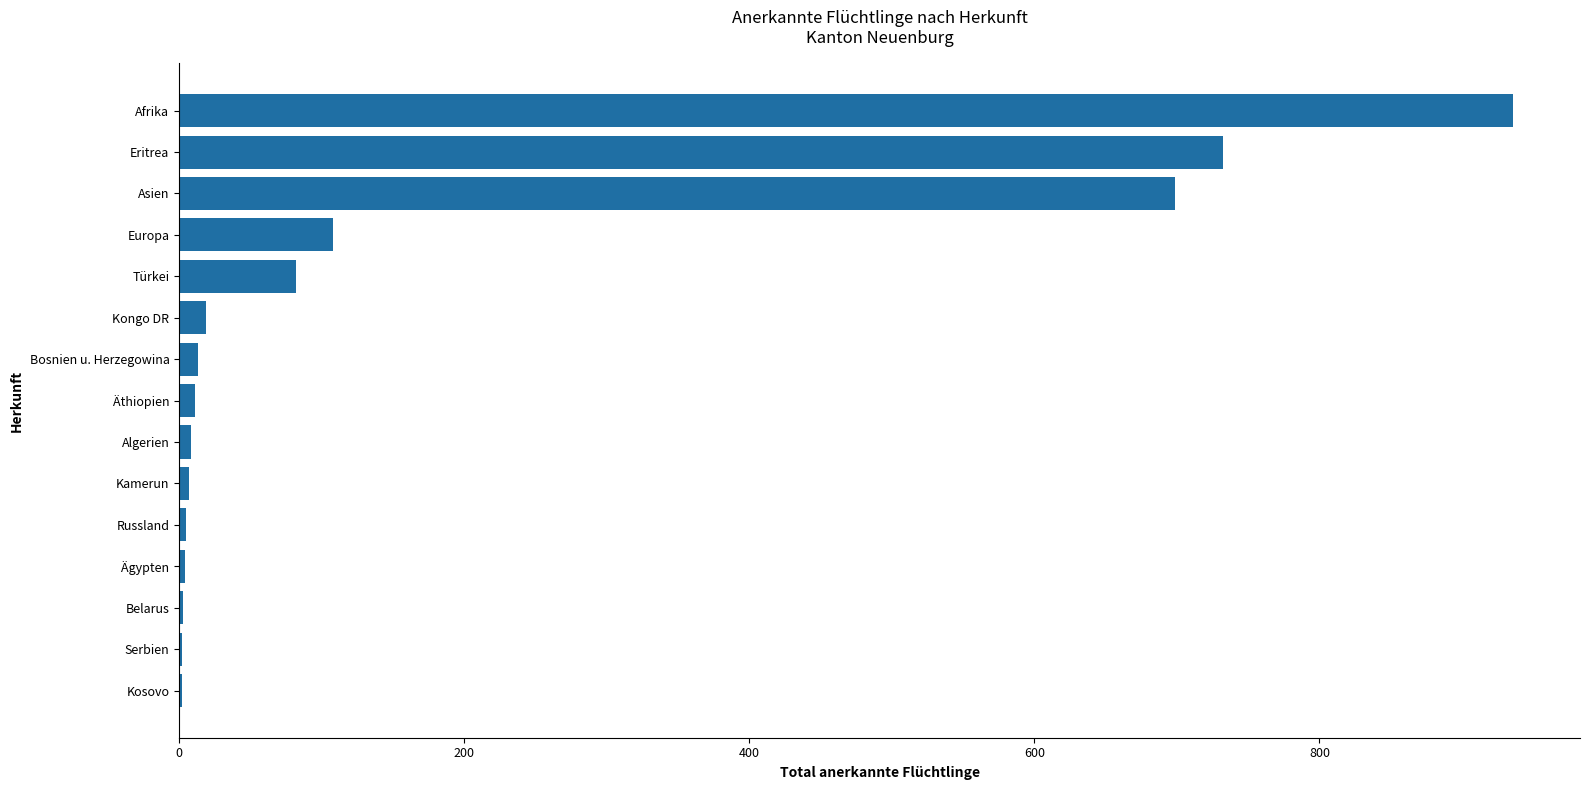

Where is the data nearest to the value 469?

Asien